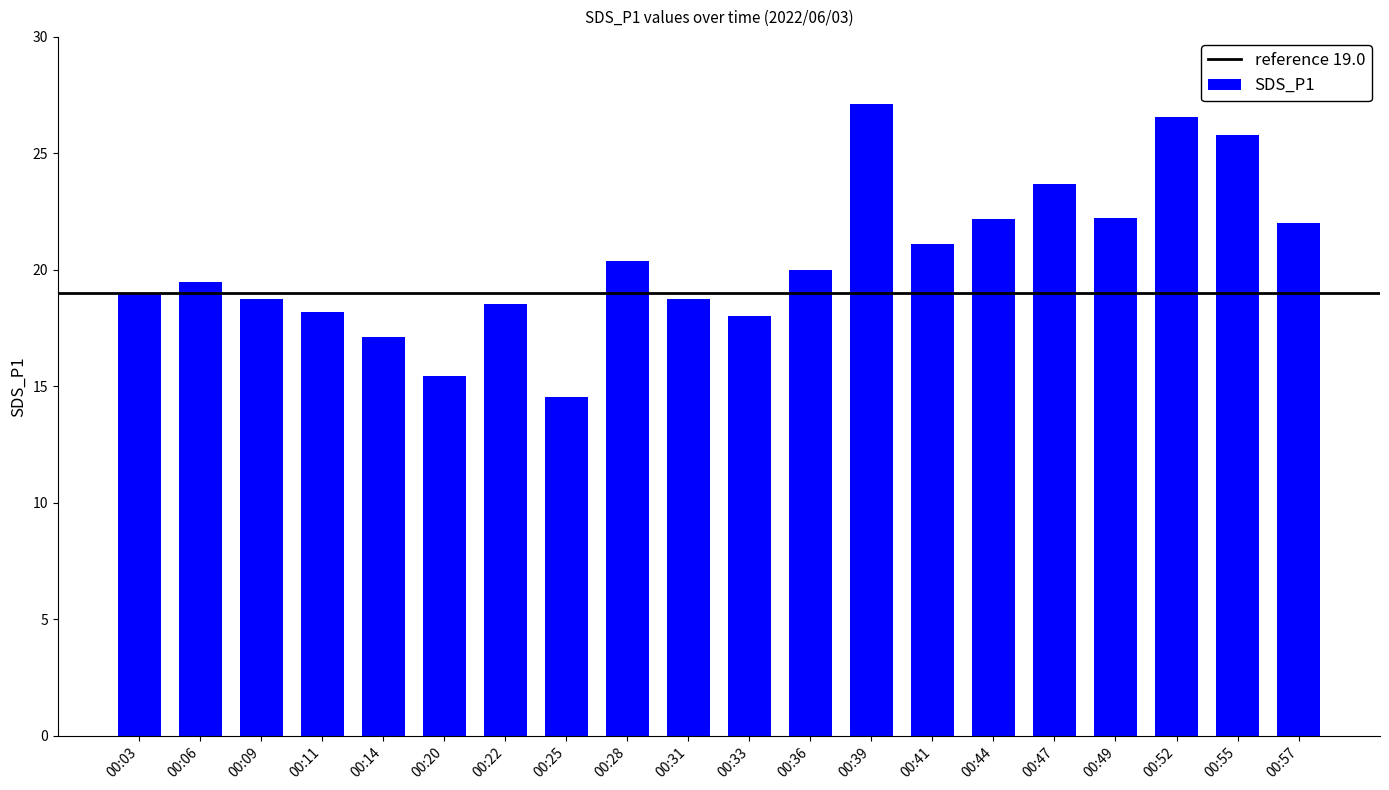

What is the change in value from 00:20 to 00:22?

+3.1